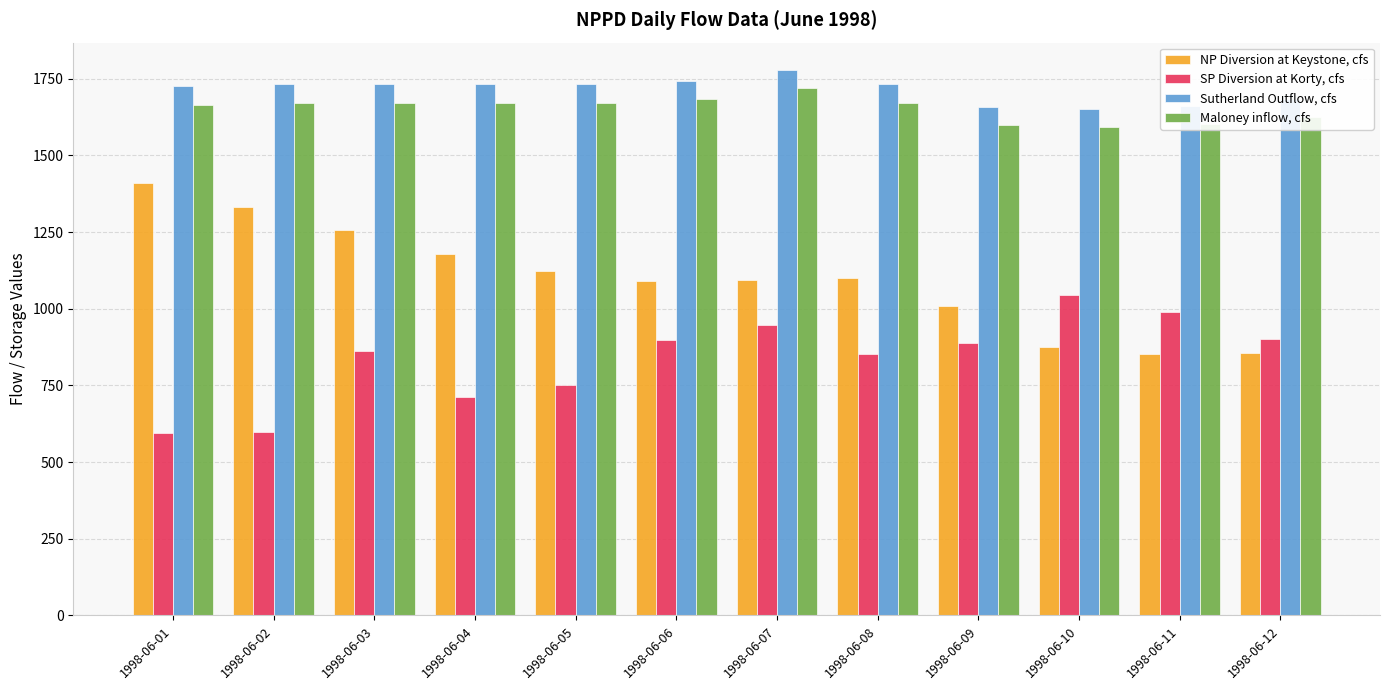

What are all the series names shown in the legend?

NP Diversion at Keystone, cfs, SP Diversion at Korty, cfs, Sutherland Outflow, cfs, Maloney inflow, cfs